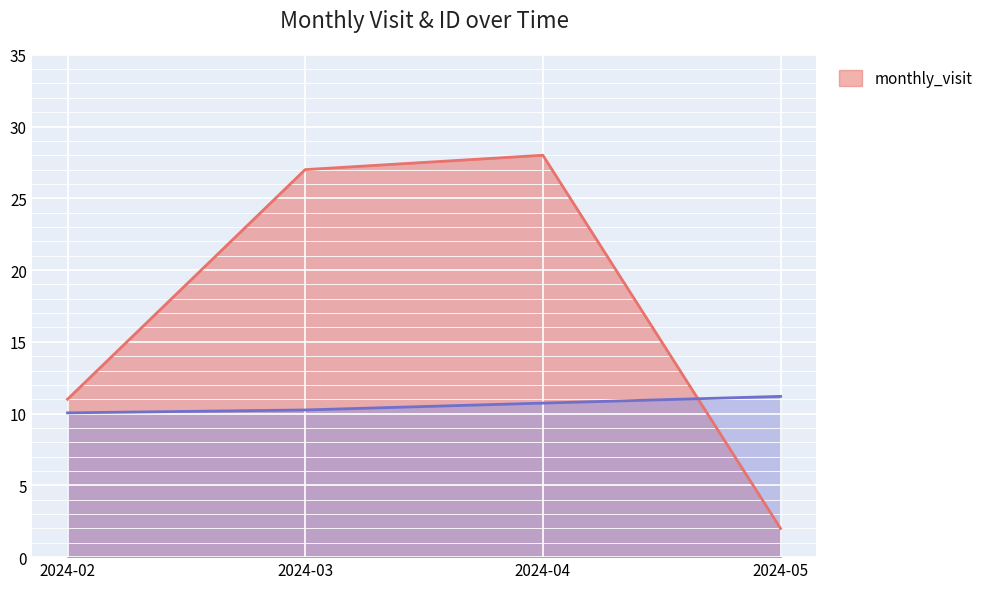

Reading right to left, what are all the values shown in this chart?

monthly_visit: 2024-05=2.0	2024-04=28.0	2024-03=27.0	2024-02=11.0
__id: 2024-05=11.2	2024-04=10.7	2024-03=10.3	2024-02=10.1